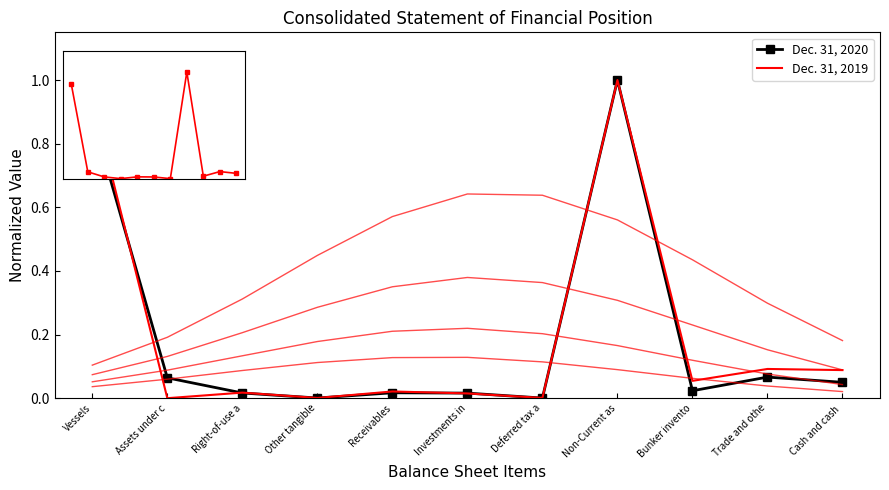

What is the label of the 2nd point from the right?

Trade and othe